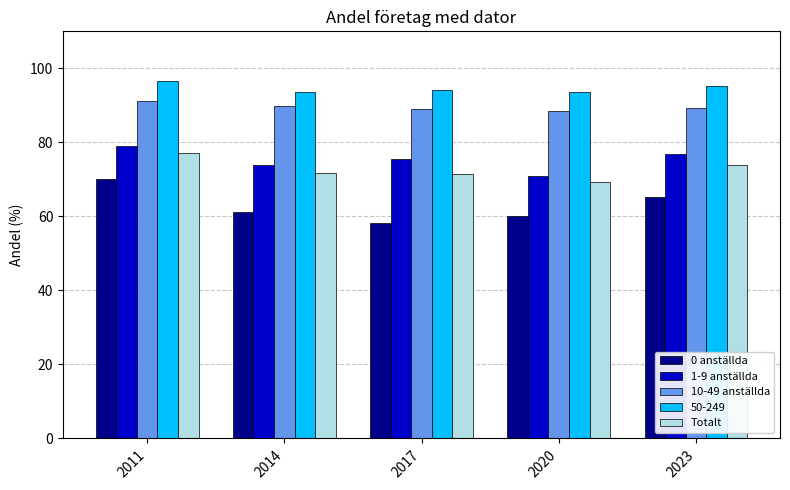

How many bars are there in total?

25